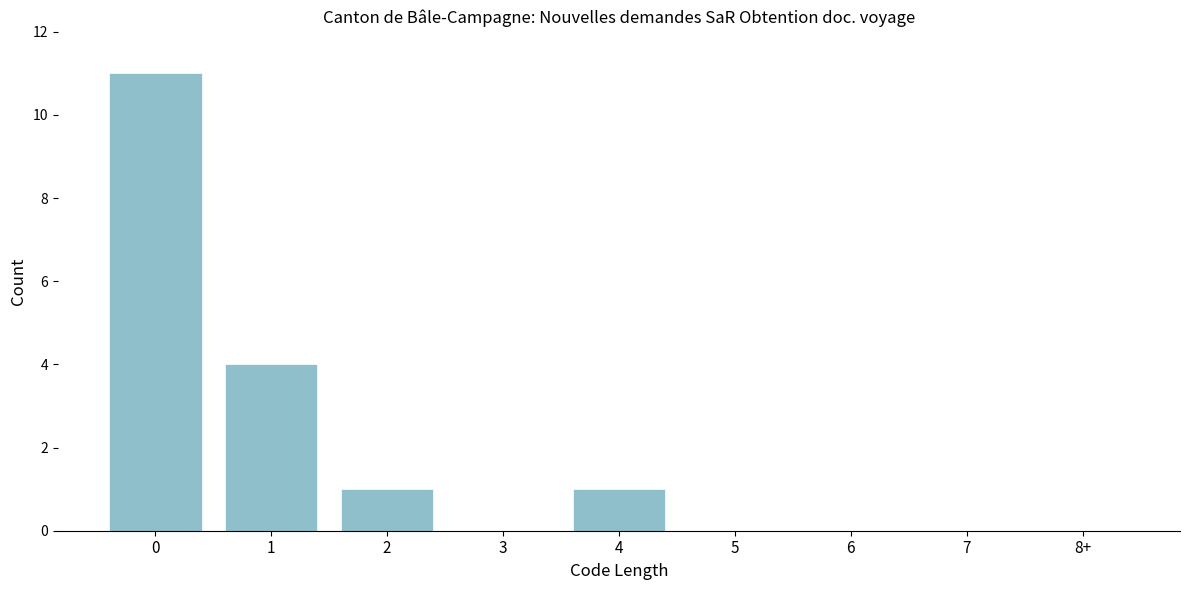

Reading left to right, transcribe all the data shown in this chart.

0=11	1=4	2=1	3=0	4=1	5=0	6=0	7=0	8+=0